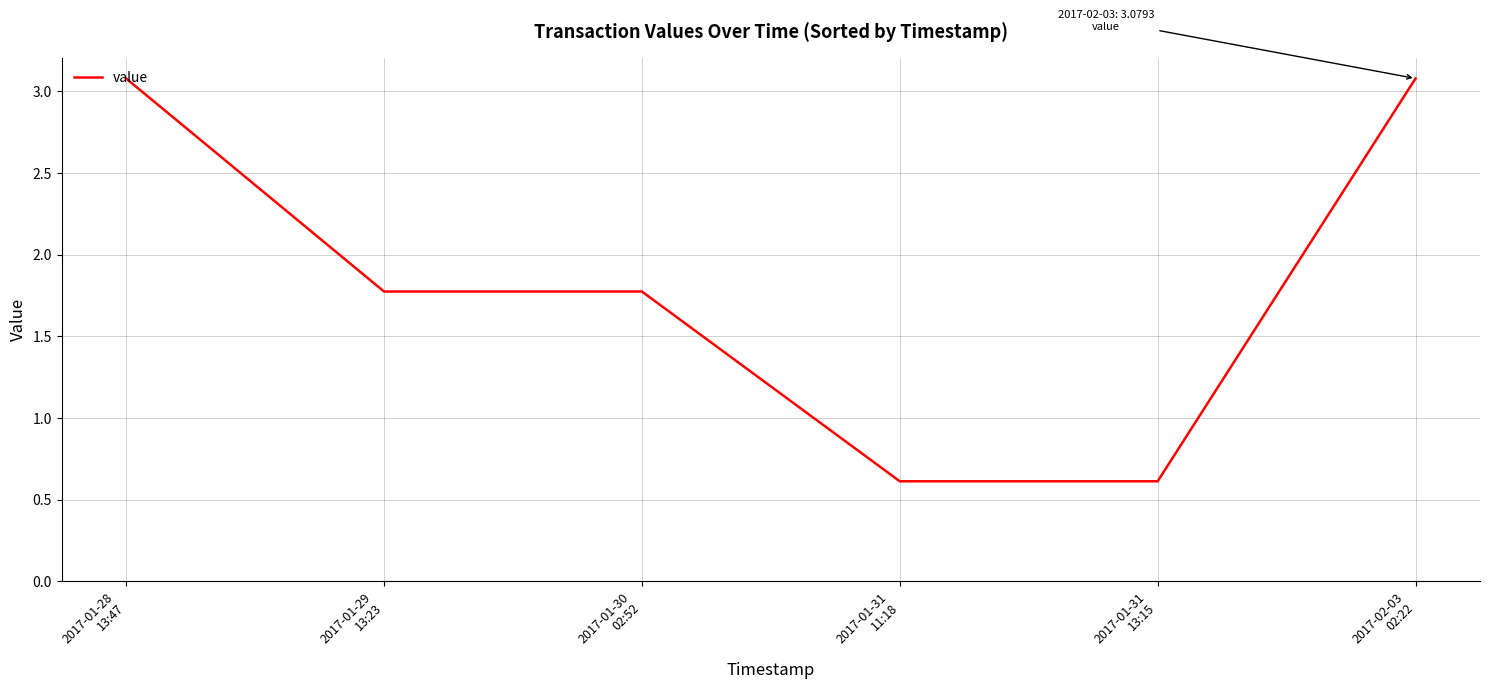

What is the minimum value shown in the chart?

0.6